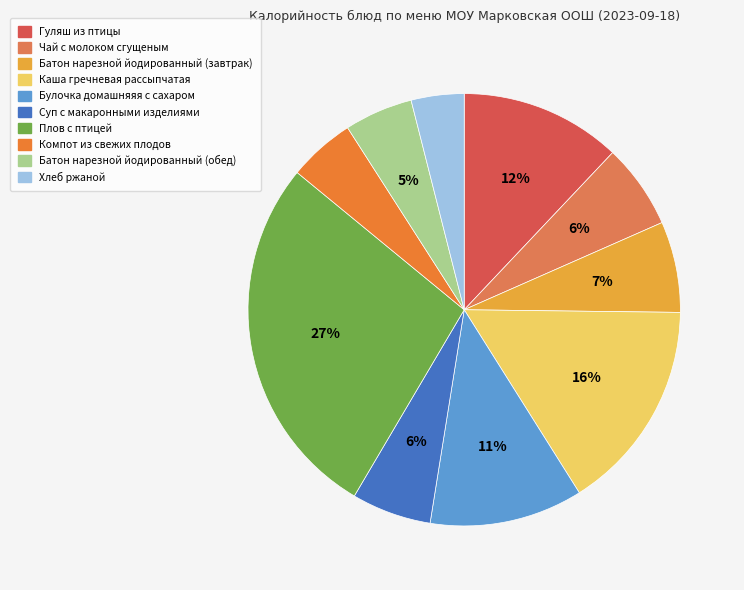

What percentage is the Гуляш из птицы slice, to the nearest percent?

12%